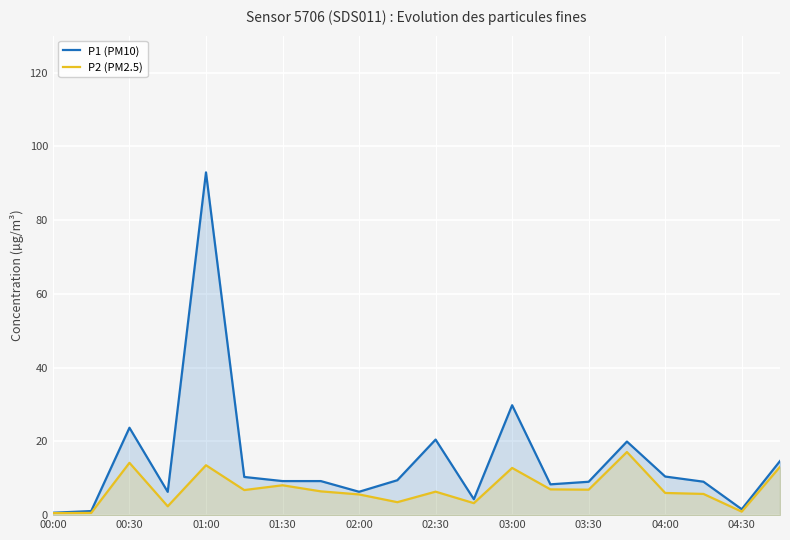

List the series in order of their peak value, lowest first.

P2 (PM2.5), P1 (PM10)